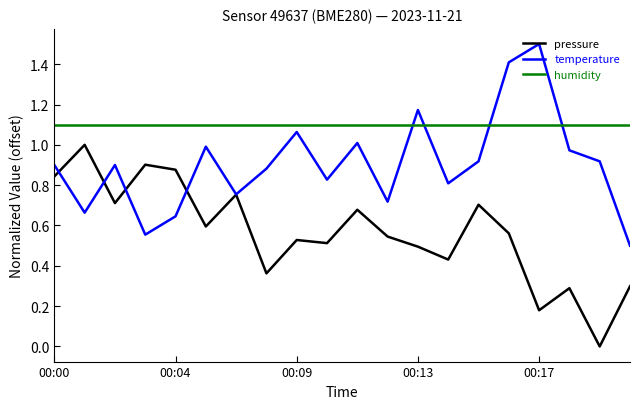

Which series has the largest total across all categories?

humidity